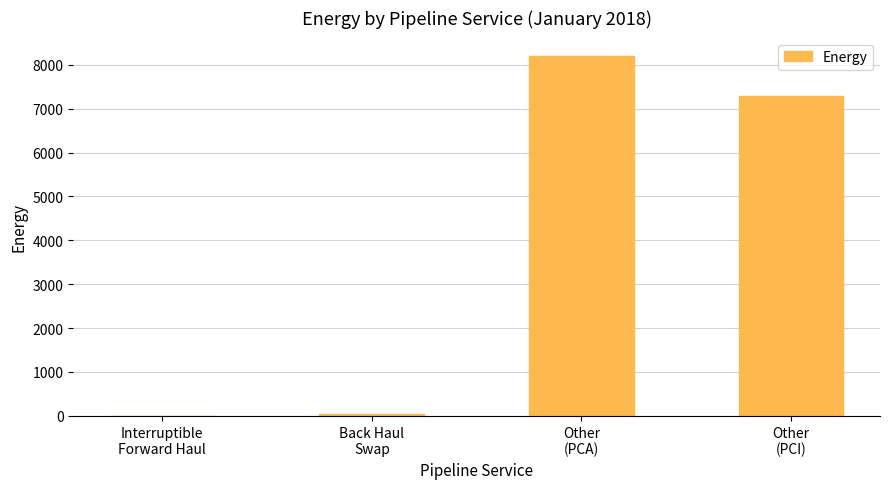

What is the sum of all values?

15551.1